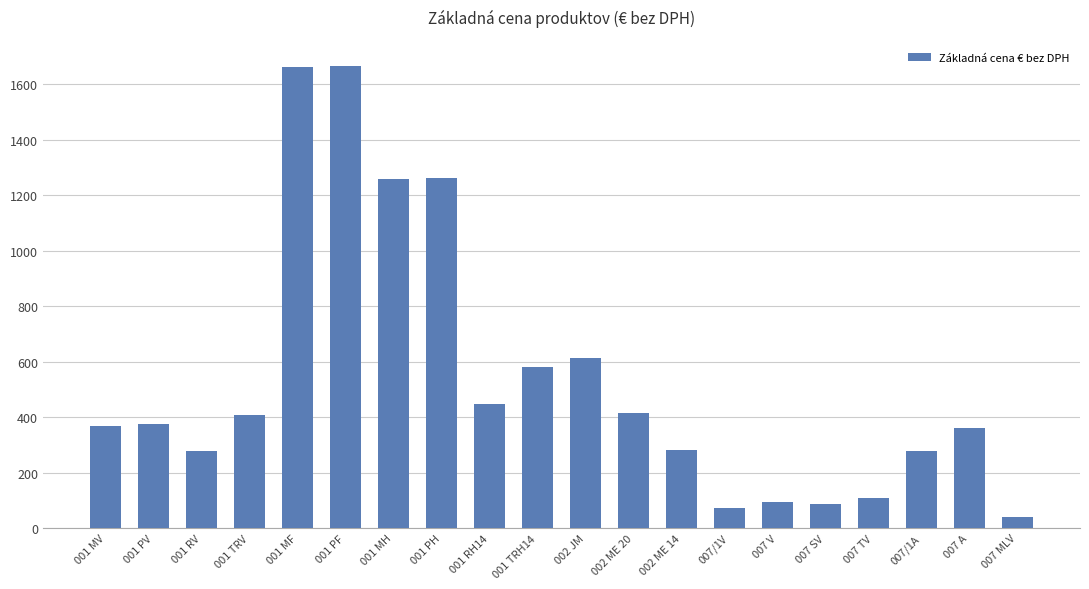

Does the chart contain any negative values?

No